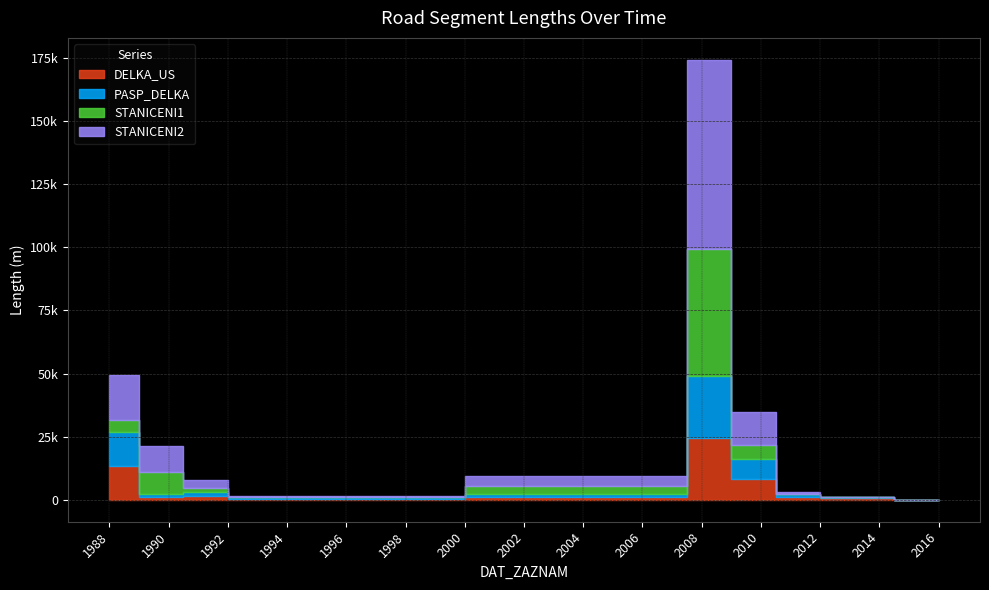

List the labels in order of STANICENI1 value, smallest first.

2016-07-20, 2013-01-15, 2013-01-15, 2010-08-26, 2010-08-26, 2010-08-26, 2010-08-26, 2010-08-26, 2010-08-26, 2010-08-26, 2013-01-15, 2013-01-15, 2013-01-15, 2013-01-15, 2008-09-01, 1988-02-09, 1991-01-16, 1991-01-16, 2007-08-20, 2007-08-20, 2007-08-20, 2007-08-20, 1988-02-09, 1988-02-09, 1988-02-09, 2013-01-15, 2011-01-12, 1993-09-23, 2008-09-01, 1991-01-16, 2008-09-01, 2007-12-12, 1990-05-22, 1988-02-09, 1990-05-22, 2010-09-01, 2008-09-01, 2008-09-01, 2008-09-01, 2008-09-01